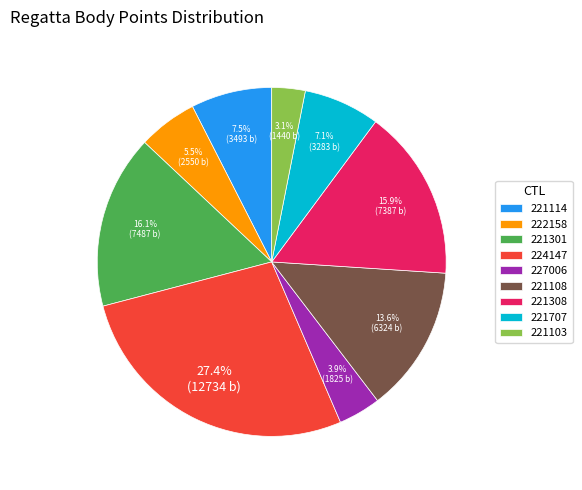

To the nearest percent, what percentage of the pie is 221707?

7%